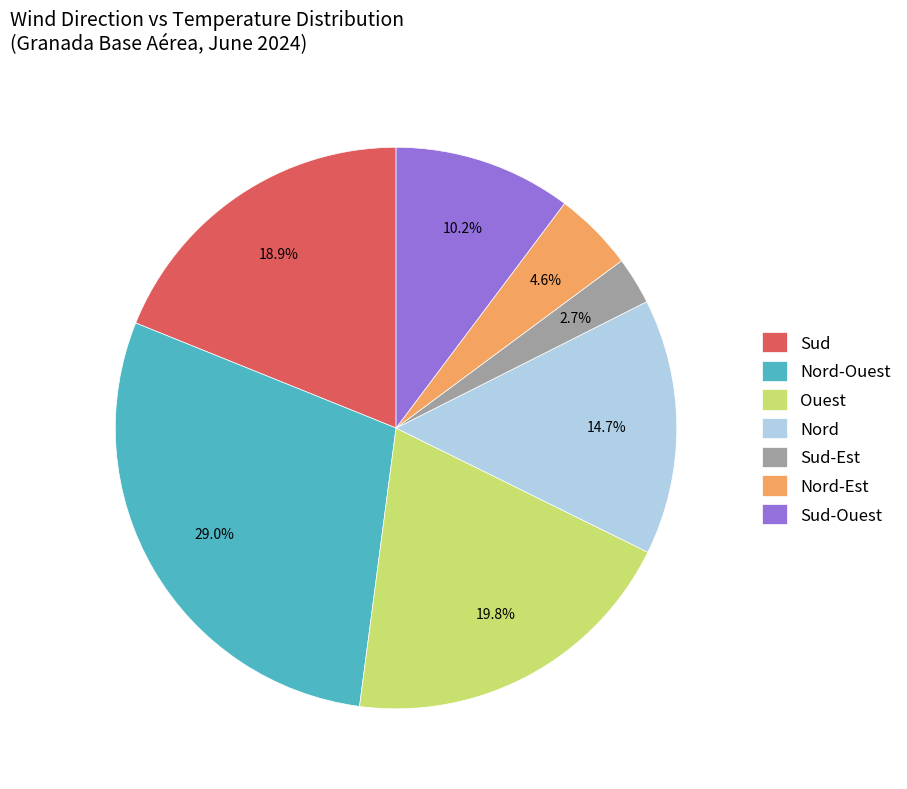

Which slice is the smallest?

Sud-Est